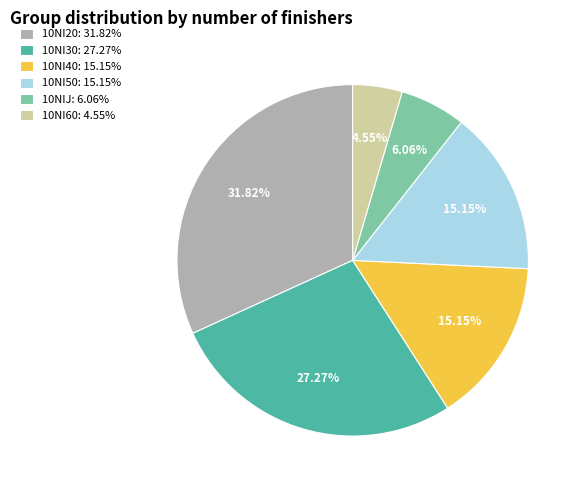

To the nearest percent, what is the average slice percentage?

17%